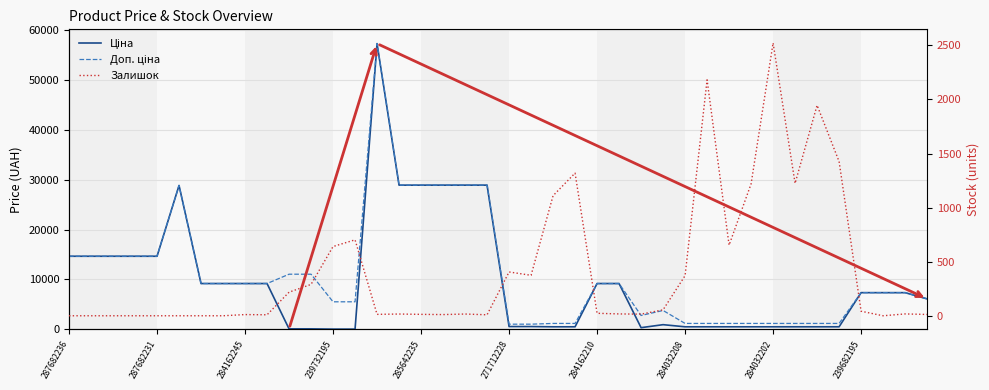

Reading right to left, extract all data points from this chart.

Ціна: 6112.5	7360.2	7360.2	7360.2	522.2	522.2	522.2	522.2	522.2	522.2	522.2	522.2	947.6	348.6	9185.1	9185.1	522.2	522.2	571.6	571.6	28890.3	28890.3	28890.3	28890.3	28890.3	57235.5	55.3	55.3	110.5	110.5	9185.1	9185.1	9185.1	9185.1	28821.8	14649.6	14649.6	14649.6	14649.6	14649.6
Доп. ціна: 6112.5	7360.2	7360.2	7360.2	1197.0	1197.0	1197.0	1197.0	1197.0	1197.0	1197.0	1197.0	3790.3	2789.2	9185.1	9185.1	1197.0	1197.0	1048.0	1048.0	28890.3	28890.3	28890.3	28890.3	28890.3	57235.5	5528.0	5528.0	11055.0	11055.0	9185.1	9185.1	9185.1	9185.1	28821.8	14649.6	14649.6	14649.6	14649.6	14649.6
Залишок: 12.0	17.0	0.0	42.0	1426.0	1946.0	1224.0	2522.0	1219.0	653.0	2181.0	371.0	55.0	15.0	17.0	23.0	1319.0	1110.0	374.0	405.0	9.0	16.0	11.0	13.0	16.0	13.0	702.0	640.0	290.0	218.0	9.0	11.0	0.0	0.0	0.0	0.0	0.0	0.0	0.0	0.0